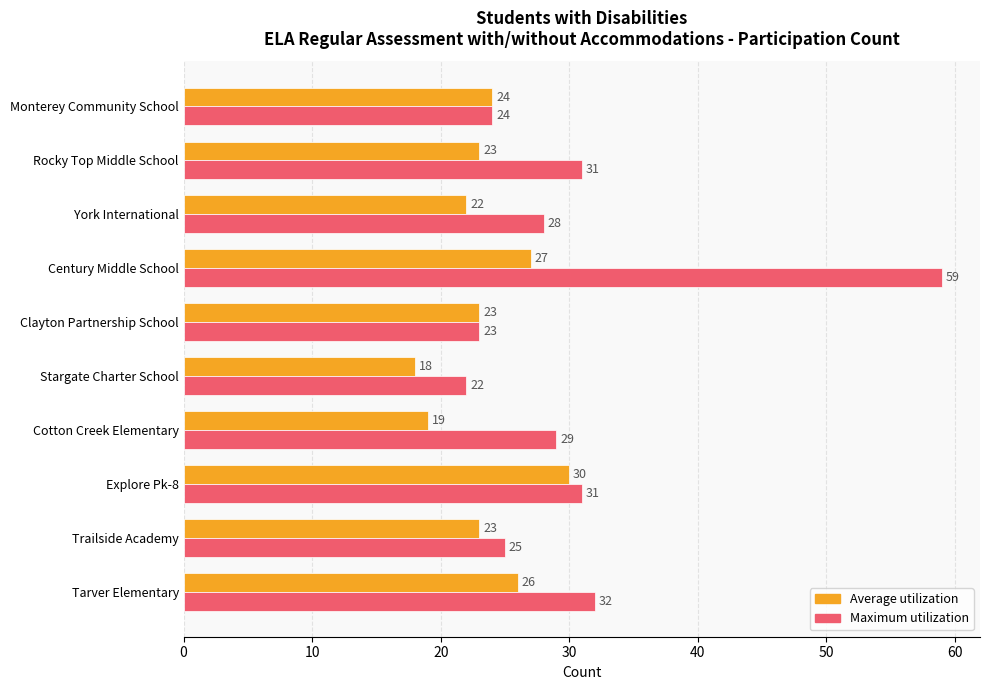

At which label does Maximum utilization reach its peak?

Century Middle School